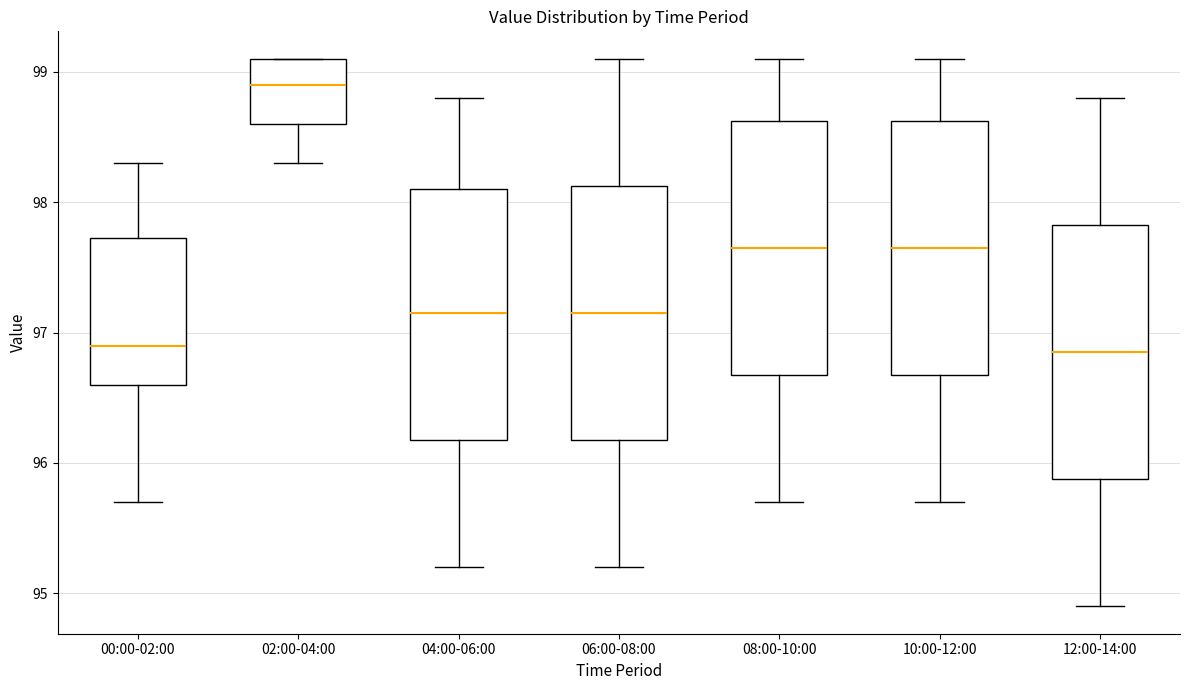

Reading left to right, read every box against the y-axis: the position of its median line, the range the box covers, and the ends of its whiskers. The values are not printed on the chart, so give them approximately, as read against the axis.

00:00-02:00: median 96.9, box 96.6 to 97.7, whiskers 95.7 to 98.3
02:00-04:00: median 98.9, box 98.6 to 99.1, whiskers 98.3 to 99.1
04:00-06:00: median 97.2, box 96.2 to 98.1, whiskers 95.2 to 98.8
06:00-08:00: median 97.2, box 96.2 to 98.1, whiskers 95.2 to 99.1
08:00-10:00: median 97.7, box 96.7 to 98.6, whiskers 95.7 to 99.1
10:00-12:00: median 97.7, box 96.7 to 98.6, whiskers 95.7 to 99.1
12:00-14:00: median 96.9, box 95.9 to 97.8, whiskers 94.9 to 98.8